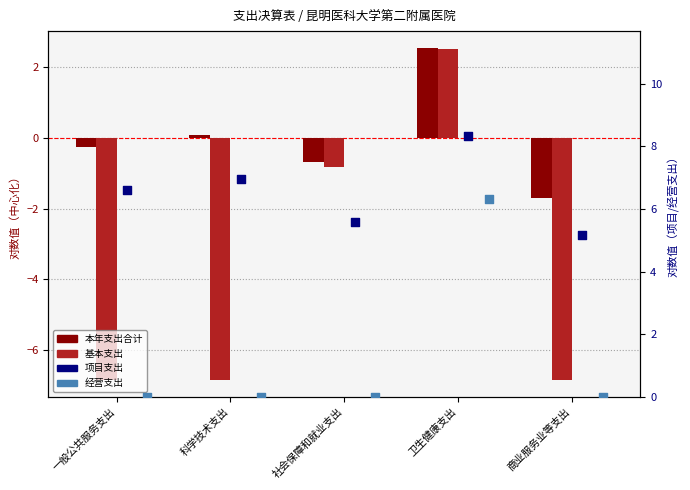

Which series has the largest Y range (max minus min)?

基本支出